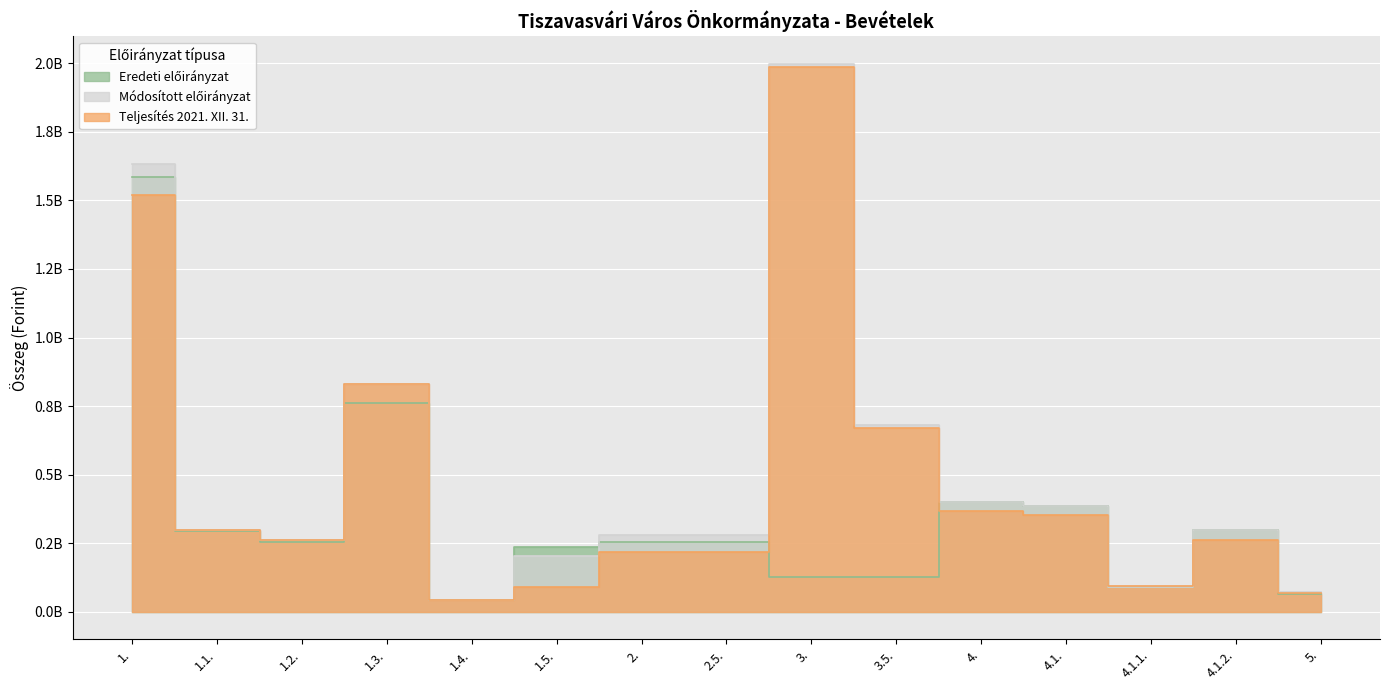

Which series ends up on top after the final intersection of Eredeti előirányzat and Módosított előirányzat?

Módosított előirányzat